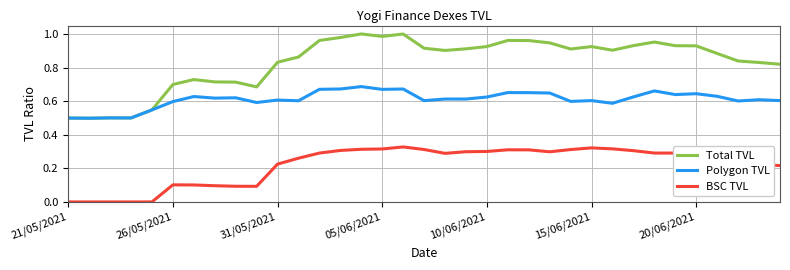

Which series has the widest spread of values?

Total TVL